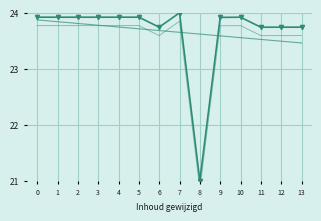

At which label does Identifier offset reach its minimum?

8